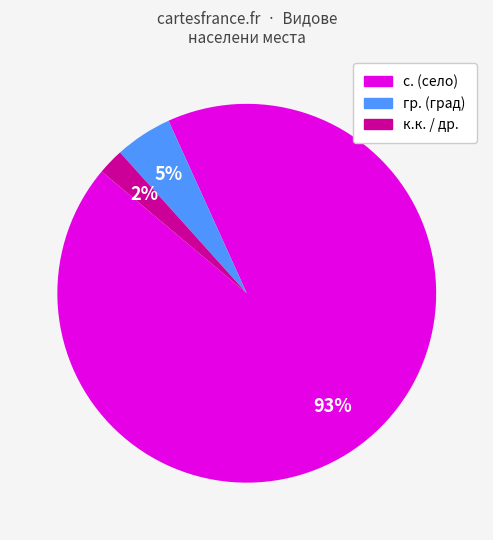

To the nearest percent, what is the average slice percentage?

33%